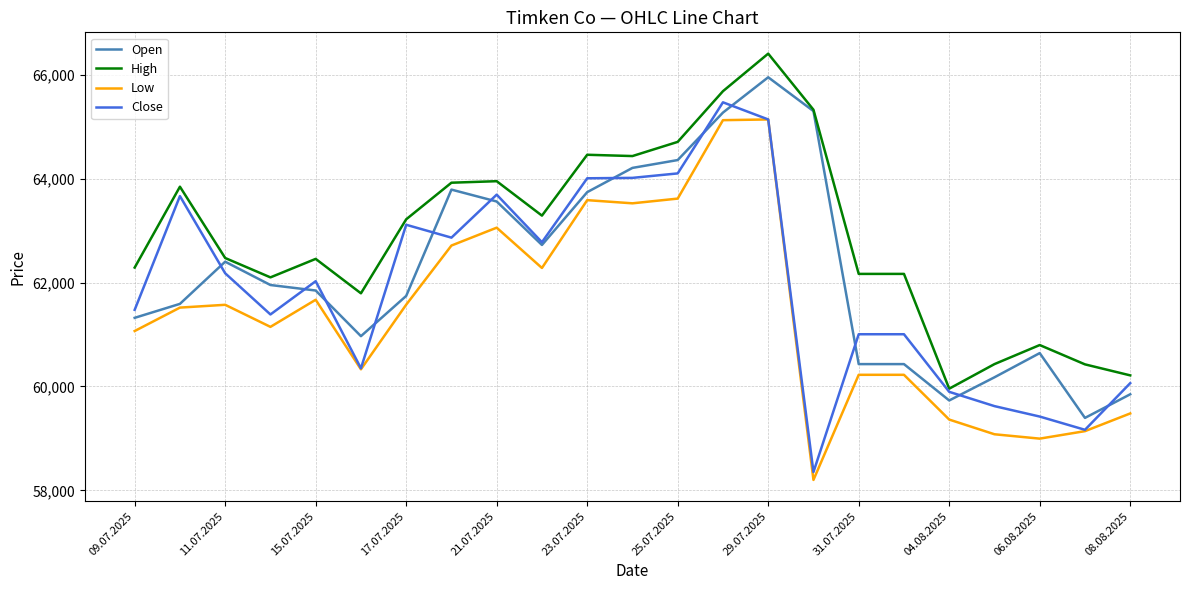

Which series has the largest total across all categories?

High